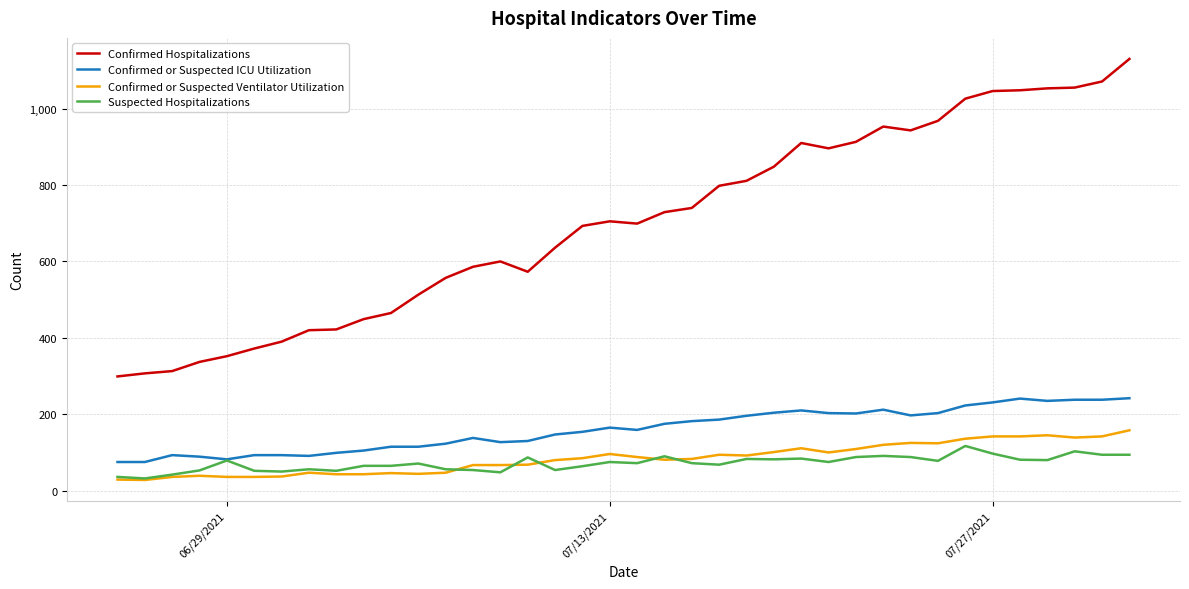

At how many categories does at least one series exceed 605?

22